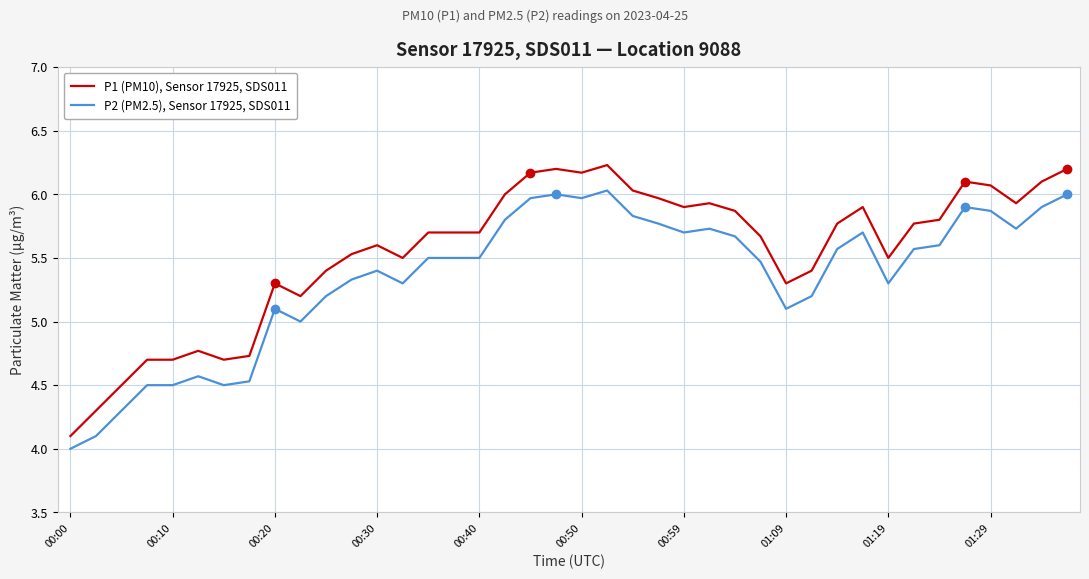

Which series has the largest total across all categories?

P1 (PM10), Sensor 17925, SDS011